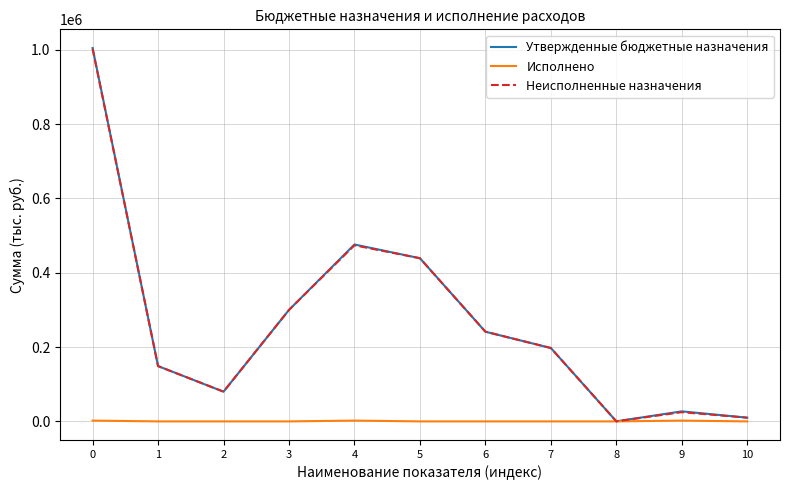

Does the chart have visible grid lines?

Yes